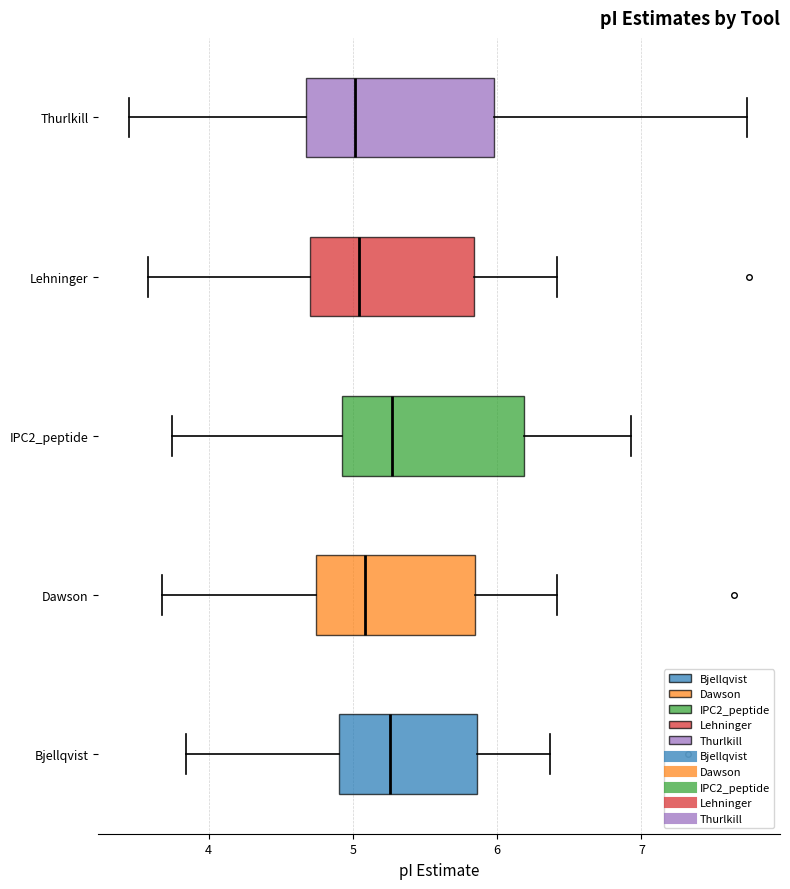

Reading bottom to top, transcribe this box plot: for each box, give where its median line is, the range the box spans, and where its two whiskers end, as read against the x-axis. The values are not printed on the chart, so give them approximately, as read against the axis.

Bjellqvist: median 5.3, box 4.9 to 5.9, whiskers 3.8 to 6.4
Dawson: median 5.1, box 4.7 to 5.8, whiskers 3.7 to 6.4
IPC2_peptide: median 5.3, box 4.9 to 6.2, whiskers 3.7 to 6.9
Lehninger: median 5.0, box 4.7 to 5.8, whiskers 3.6 to 6.4
Thurlkill: median 5.0, box 4.7 to 6.0, whiskers 3.5 to 7.7